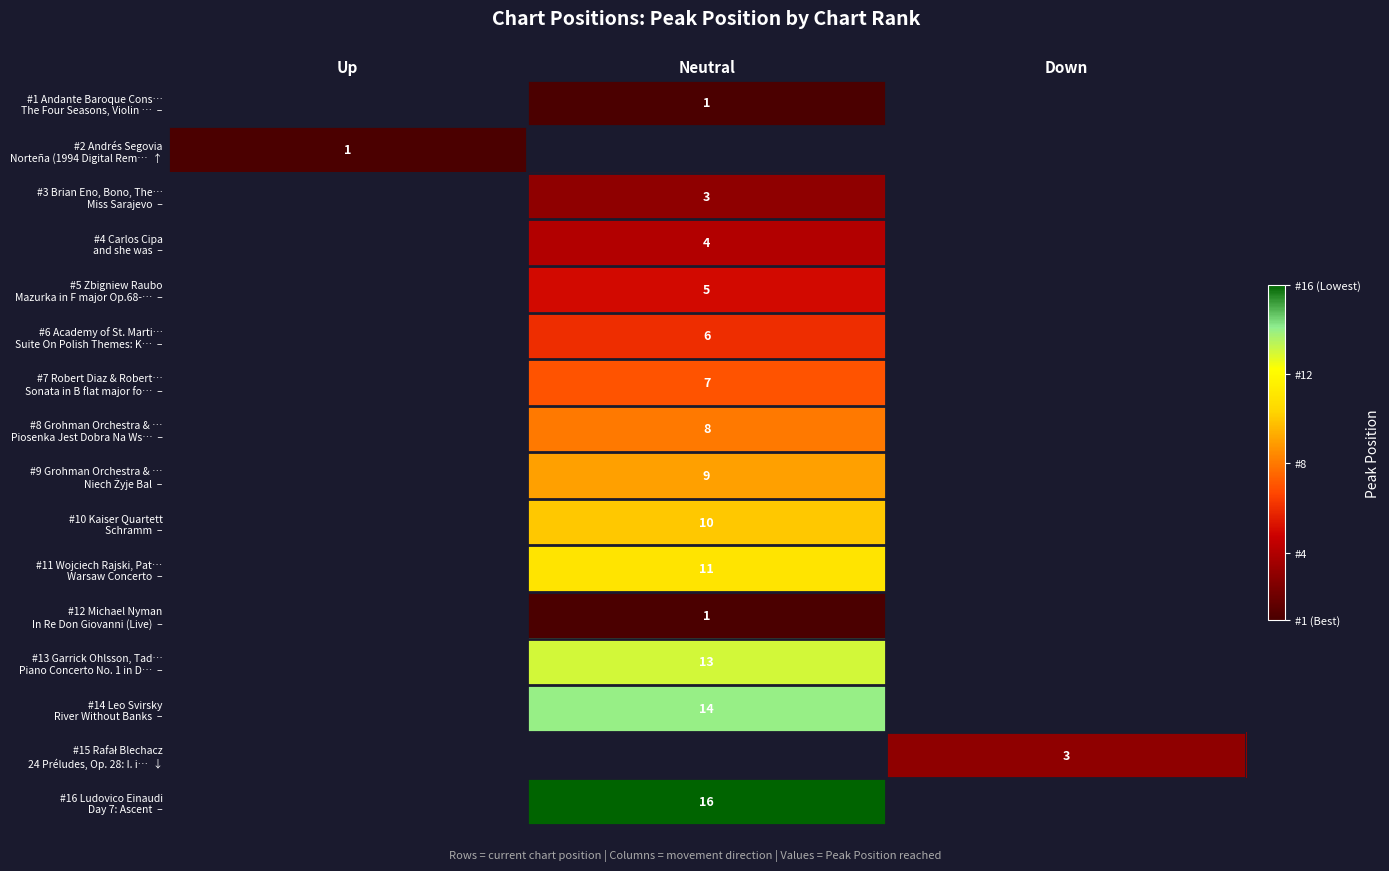

How many positive values does the #7 Robert Diaz & Robert… Sonata in B flat major fo… – series have?

1